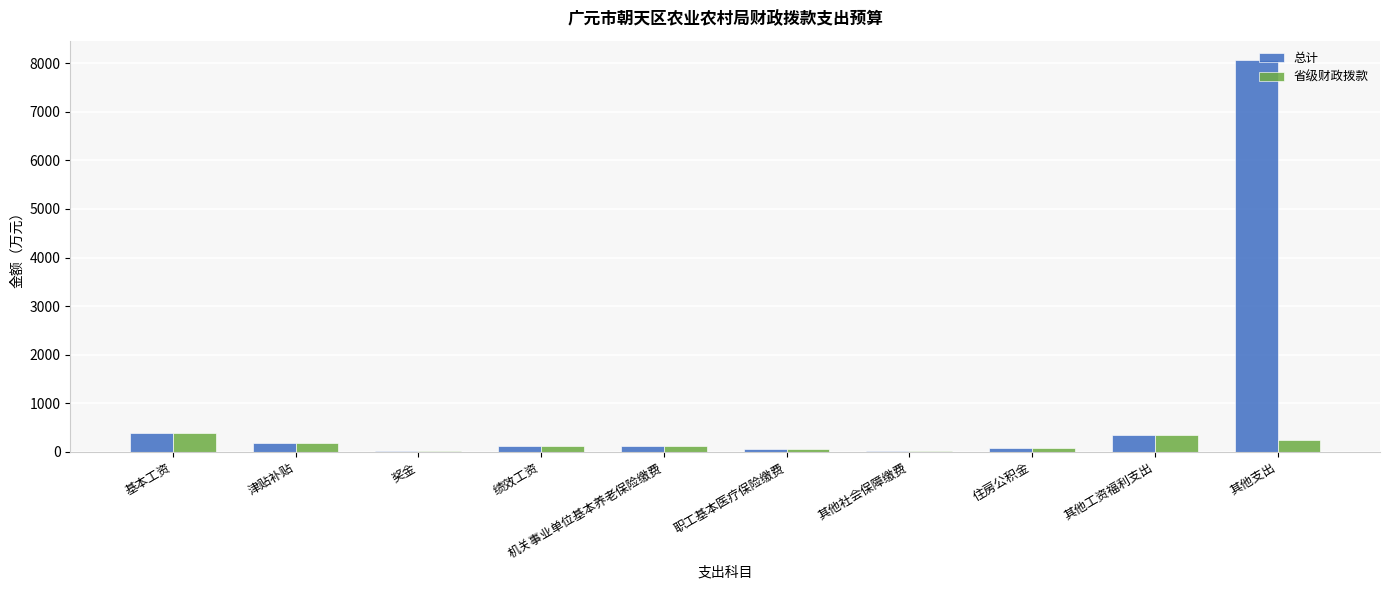

Which category has the highest value across all series?

其他支出